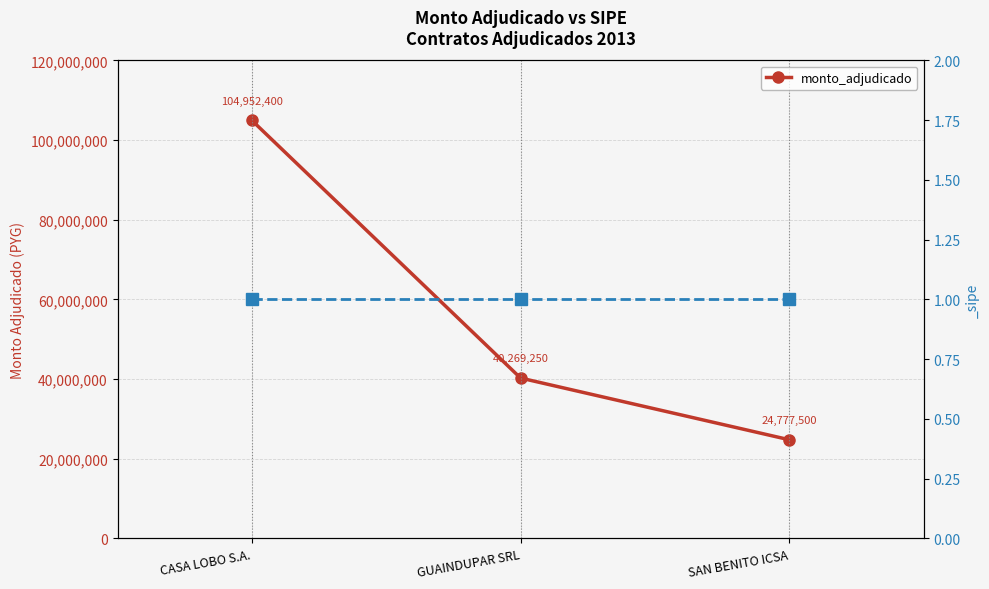

Where is the data nearest to the value 64864950?

GUAINDUPAR SRL